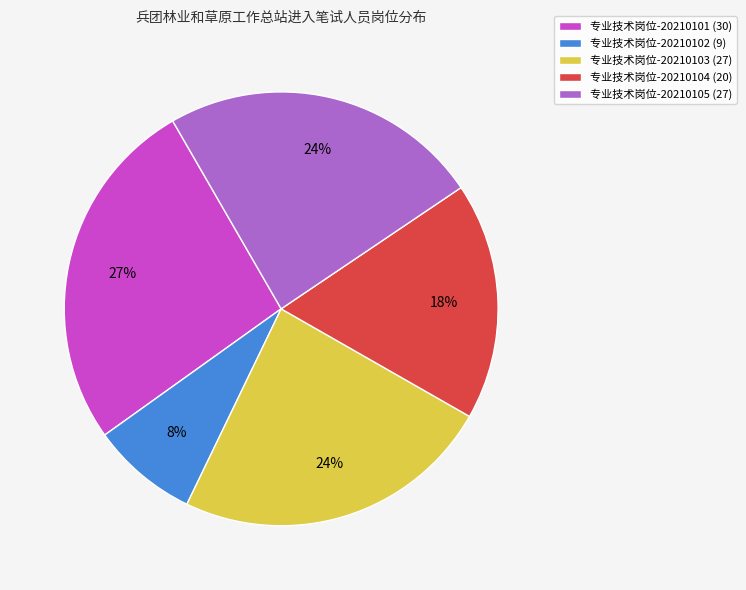

To the nearest percent, what is the difference between the largest and smallest slice percentages?

19%